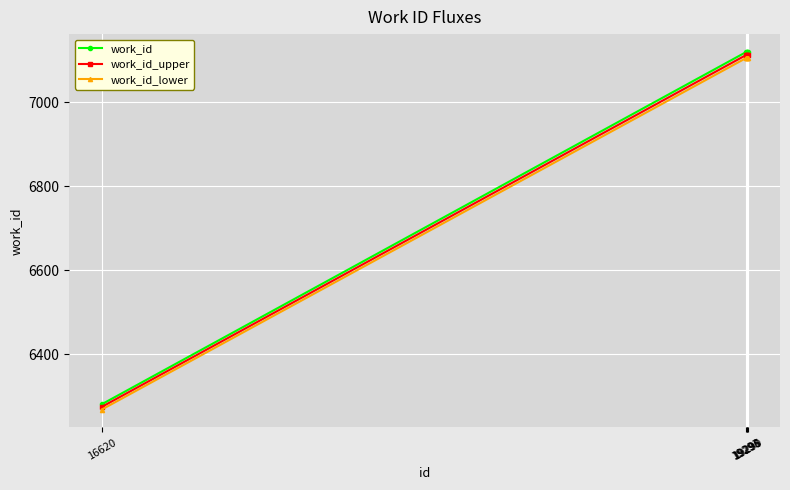

True or false: work_id and work_id_lower intersect in this chart.

False